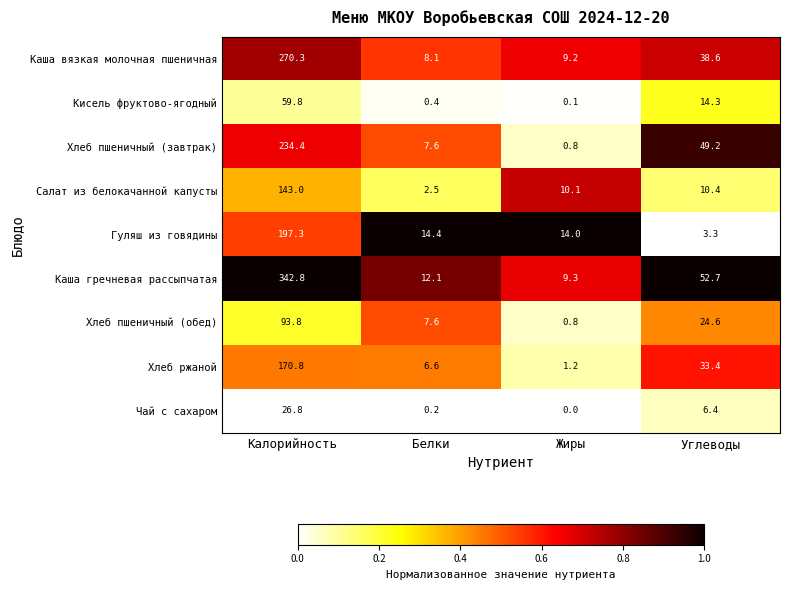

Which series has the widest spread of values?

Каша гречневая рассыпчатая